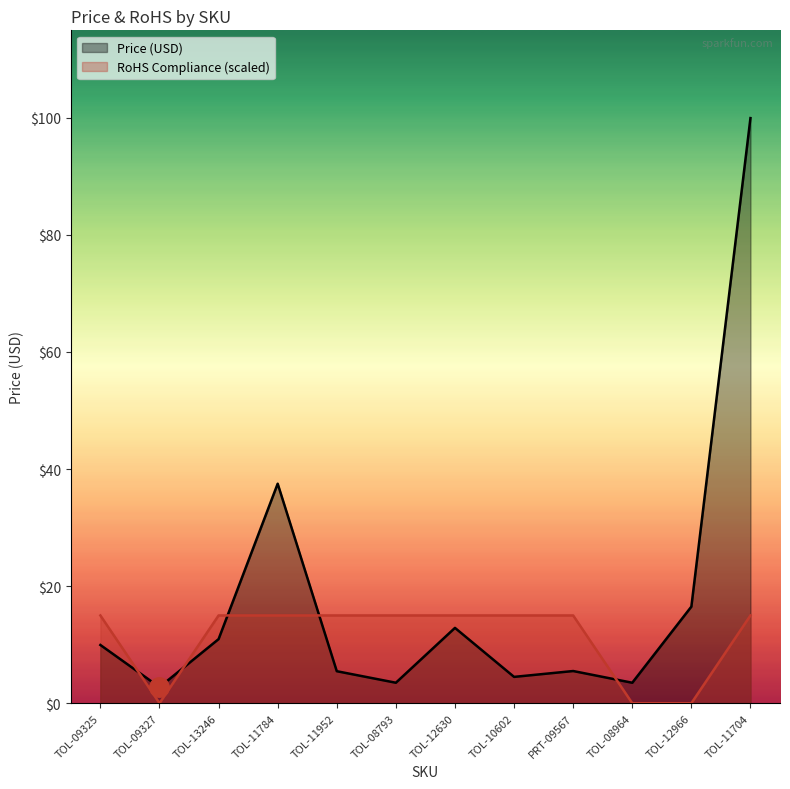

Where is Price (USD) nearest to the value 51?

TOL-11784